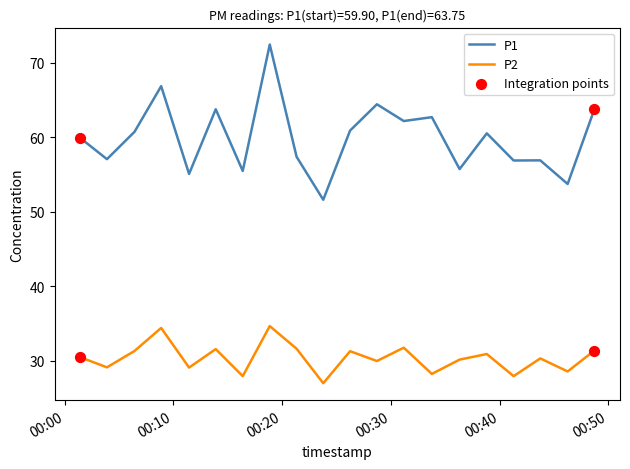

Which series has the largest total across all categories?

P1